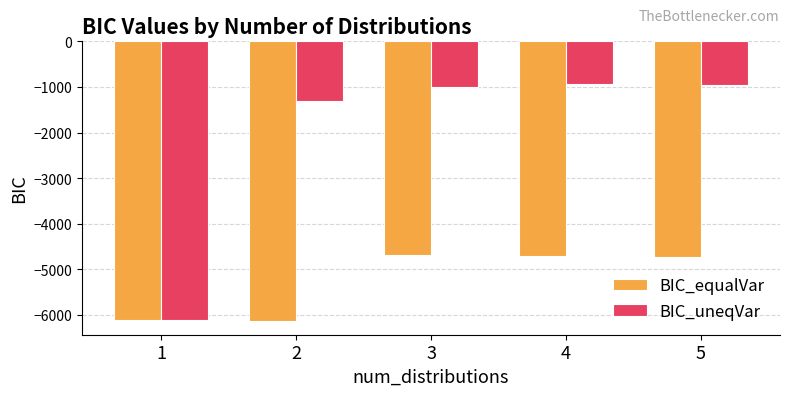

What is the spread (max minus min) of values at 2?

4819.1